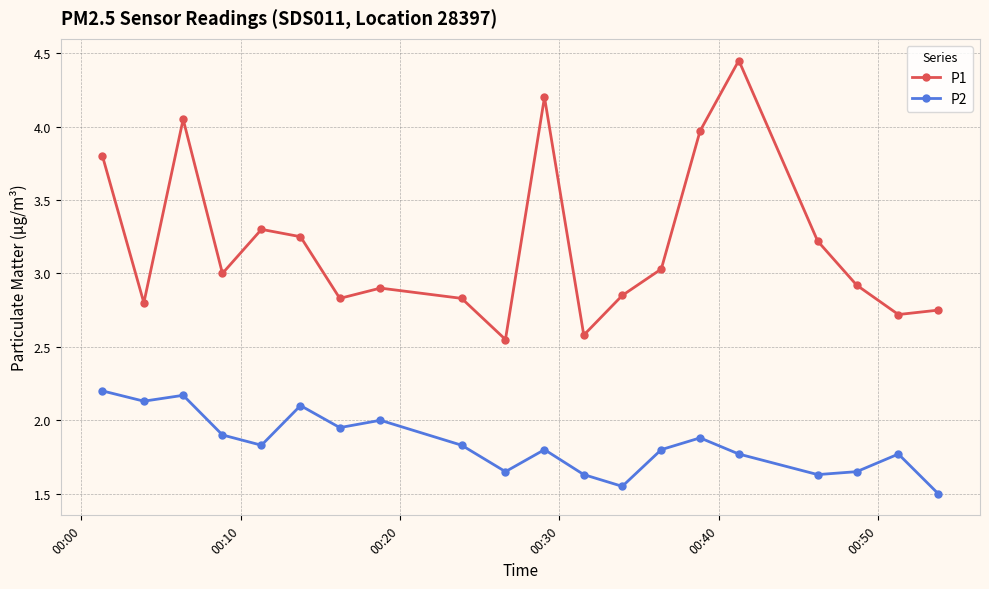

True or false: P1 and P2 intersect in this chart.

False